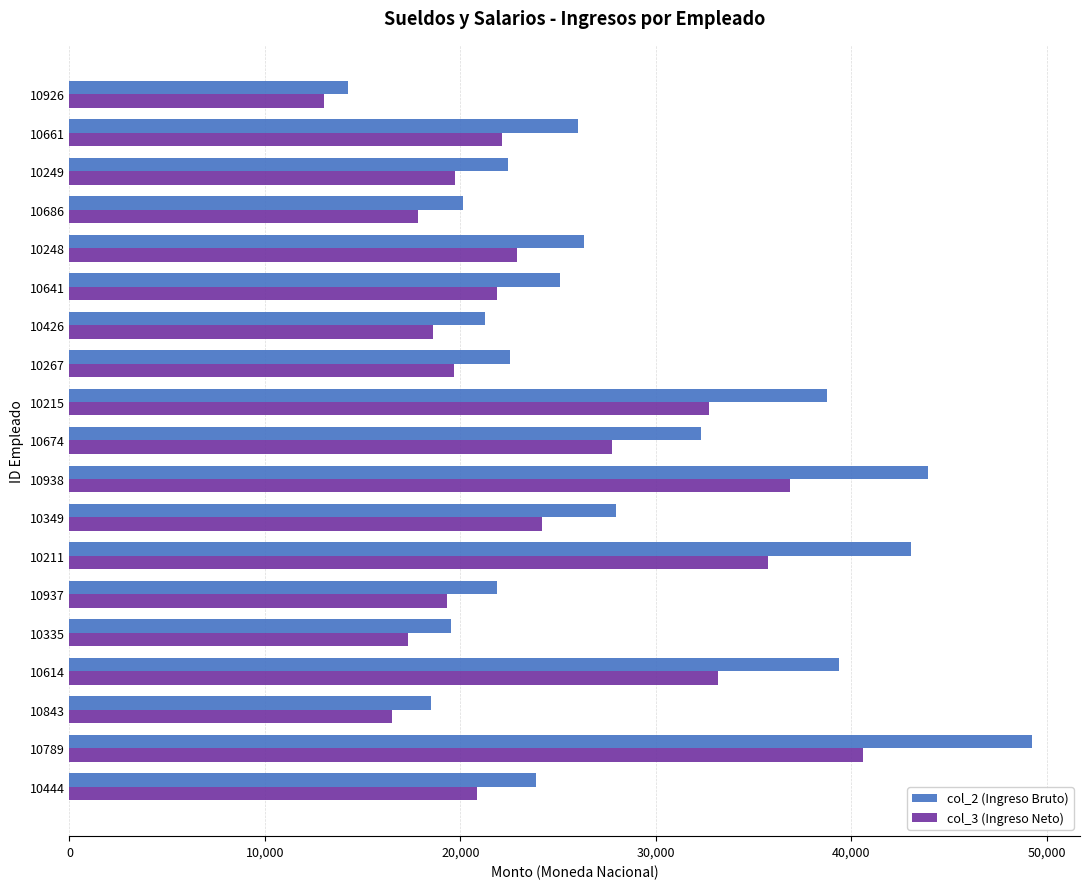

What value does the col_3 (Ingreso Neto) series have at 10335?

17311.9